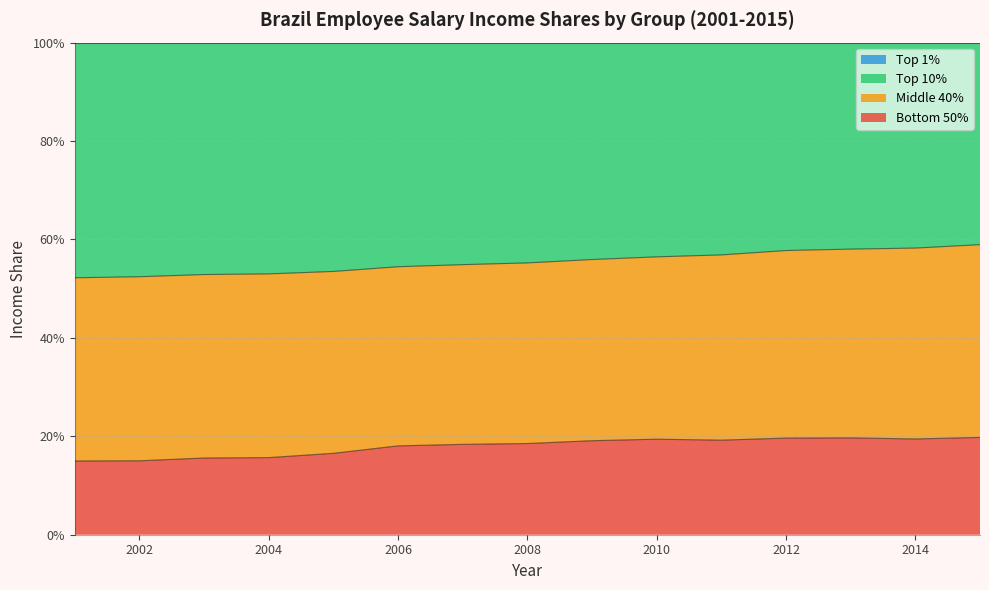

Which has a higher value, 2014 or 2012?

2012